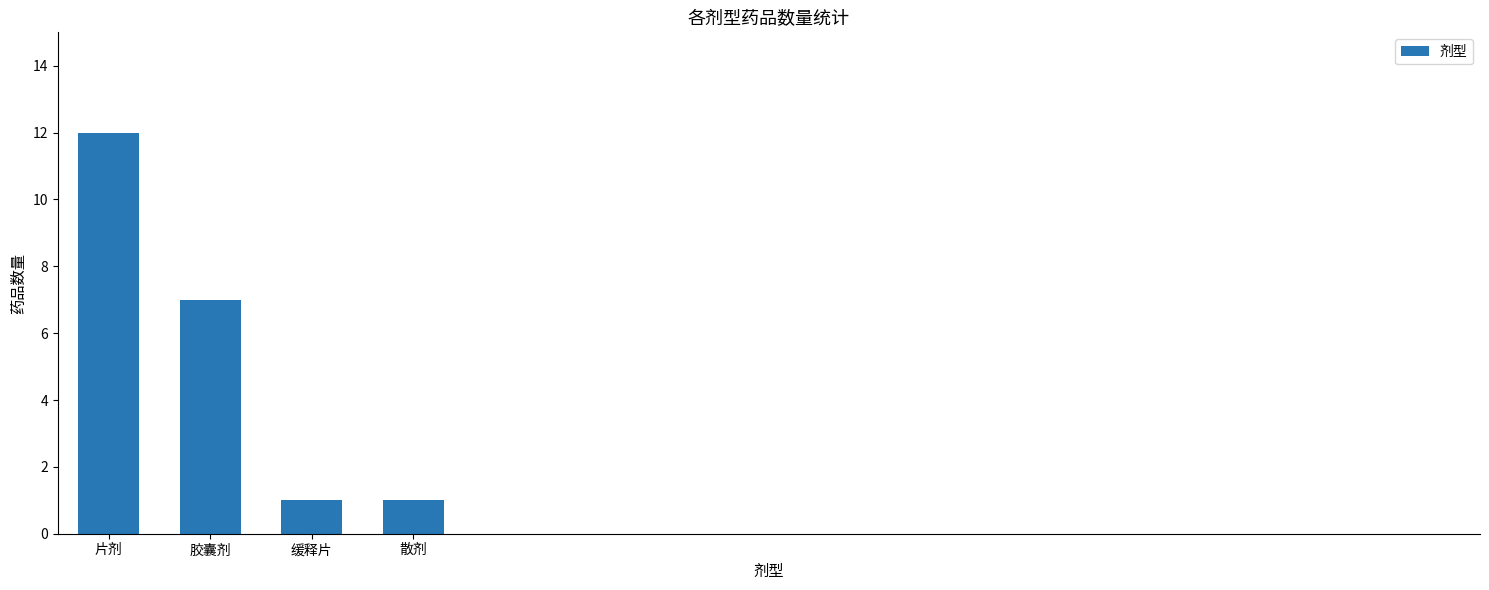

How many data points does each series have?

4